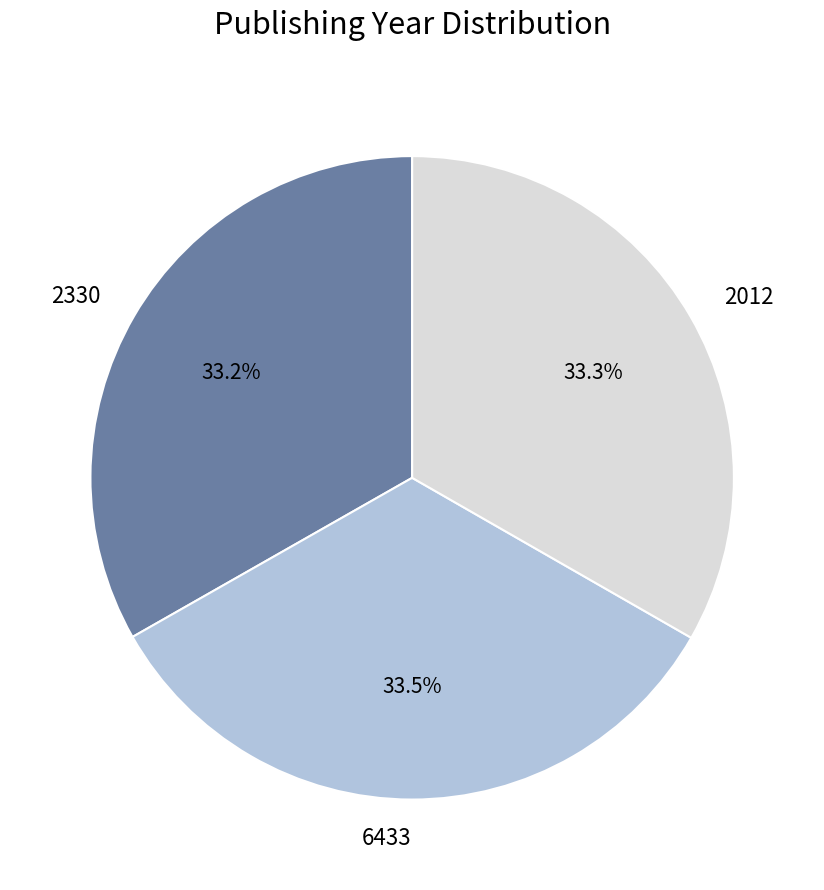

What percentage is the 2330 slice, to the nearest percent?

33%